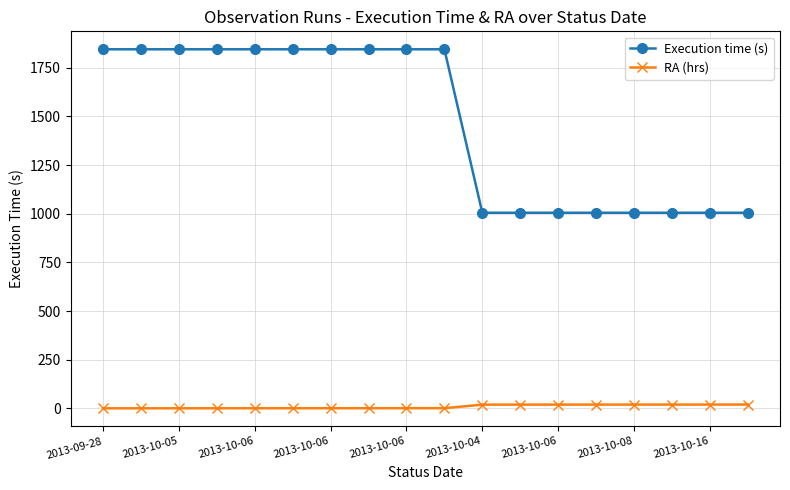

True or false: RA (hrs) and Execution time (s) intersect in this chart.

False